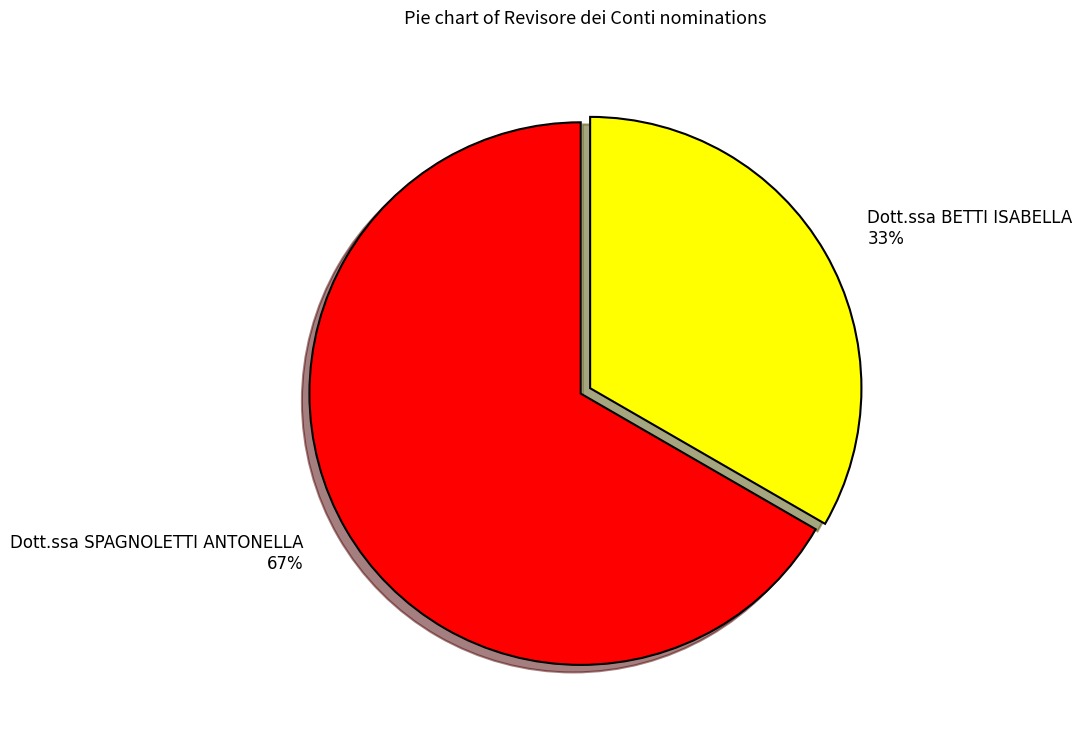

What is the ratio of the value at Dott.ssa SPAGNOLETTI ANTONELLA to the value at Dott.ssa BETTI ISABELLA?

2.0